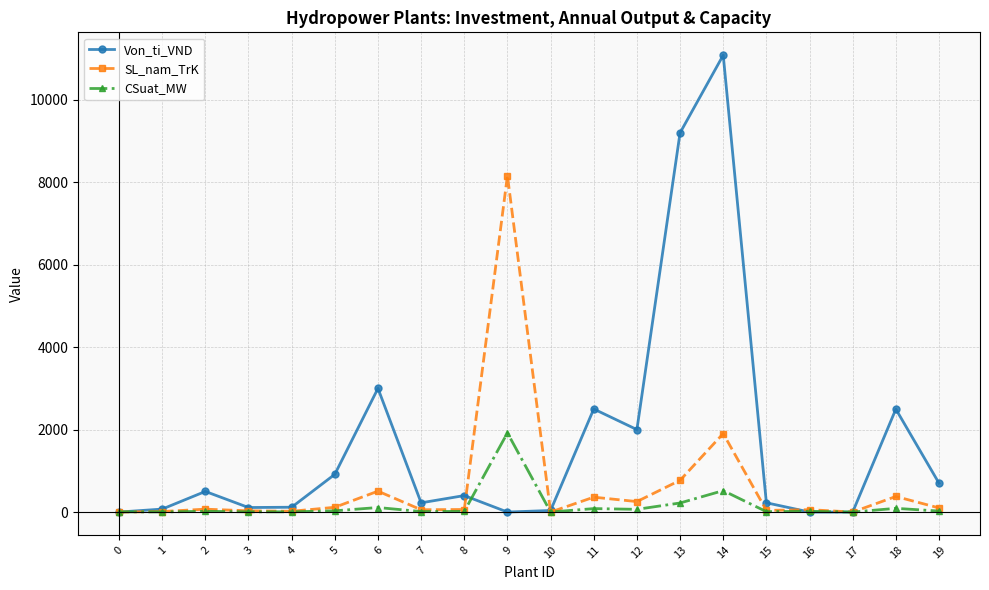

What value does the CSuat_MW series have at 7?

12.0